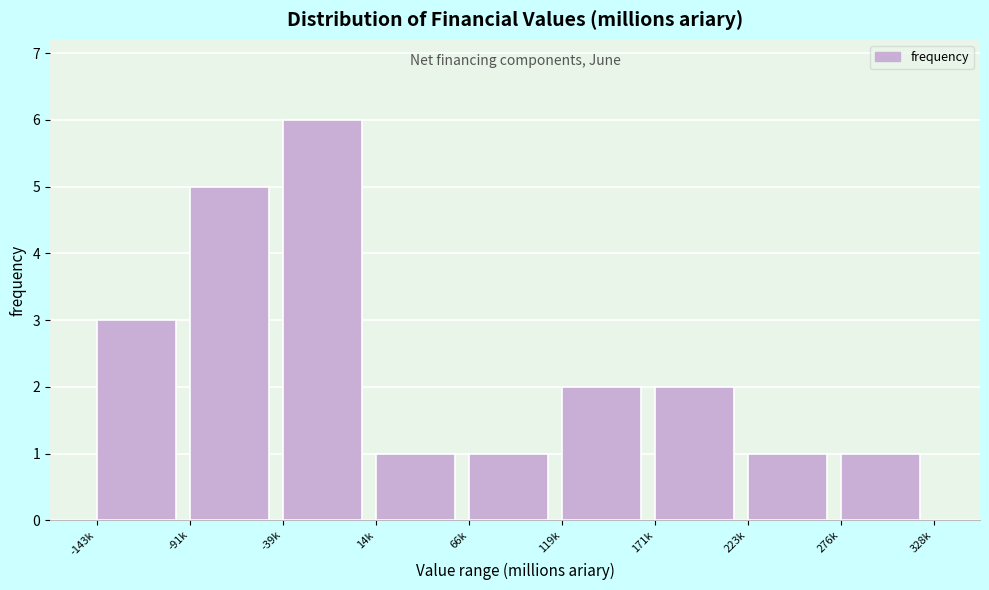

Reading left to right, list all the values displayed in this chart.

-143k=3	-91k=5	-39k=6	14k=1	66k=1	119k=2	171k=2	223k=1	276k=1